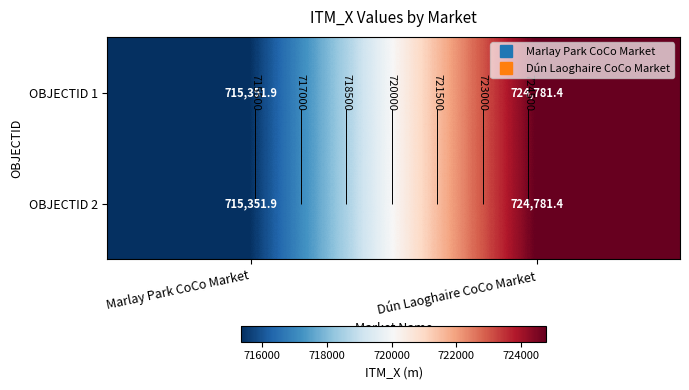

The value of OBJECTID 2 at Marlay Park CoCo Market is 715351.9. True or false?

True